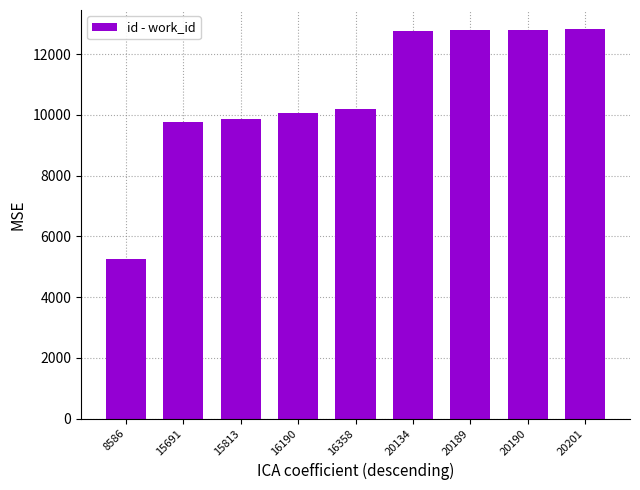

The chart shows a value of 9856 at 15813. True or false?

True